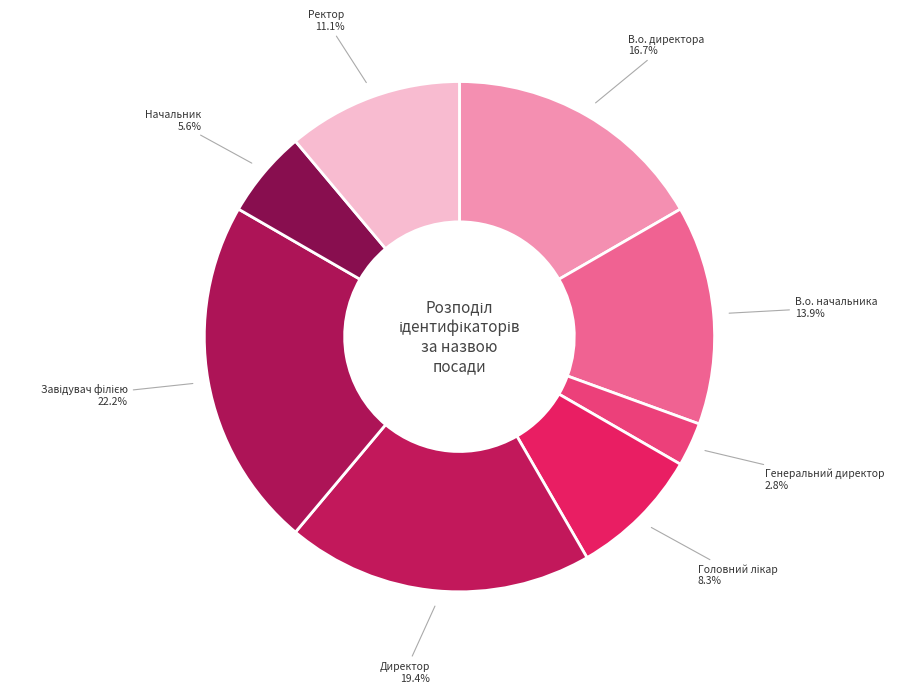

Is it true that Генеральний директор is 3% of the pie?

True